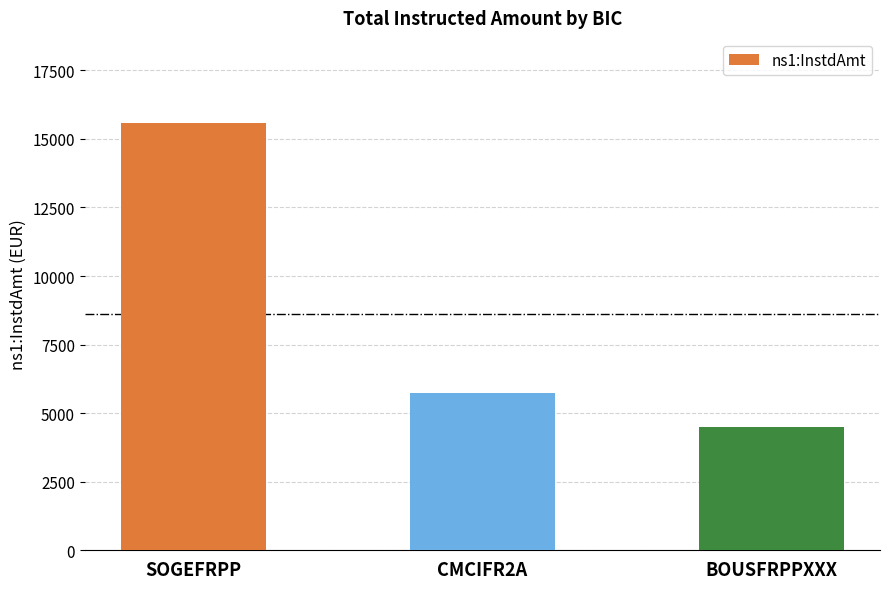

The value at BOUSFRPPXXX is 1527.2. True or false?

False